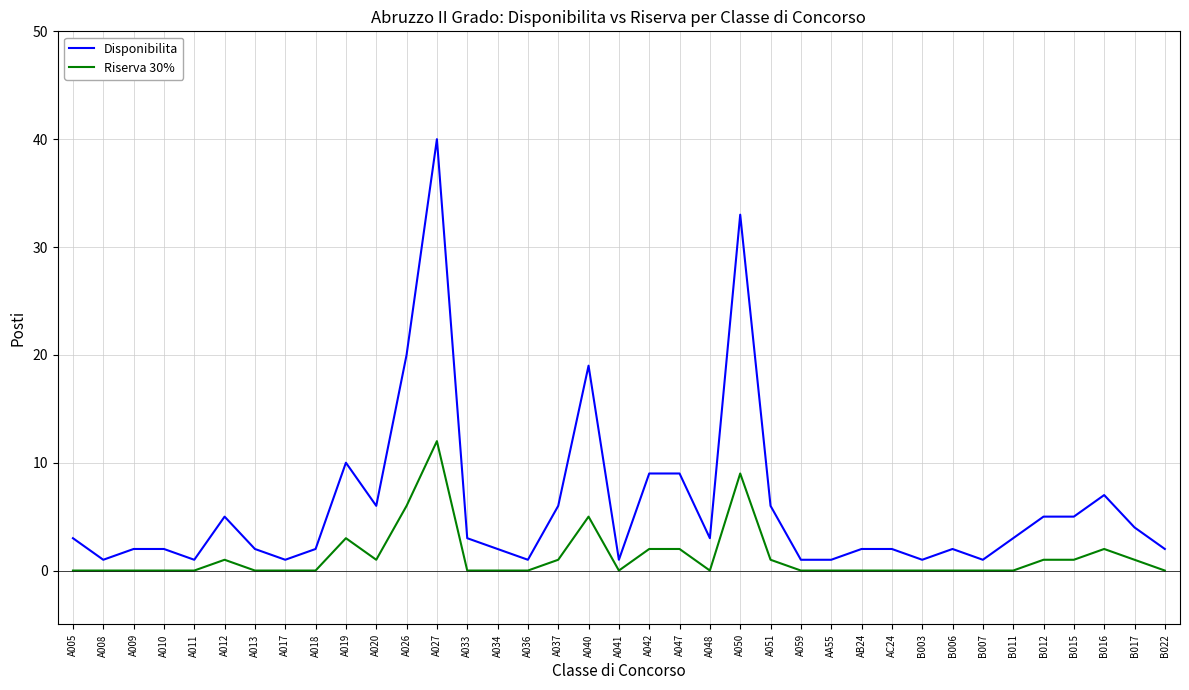

What is the difference between the maximum and minimum values in the Disponibilita series?

39